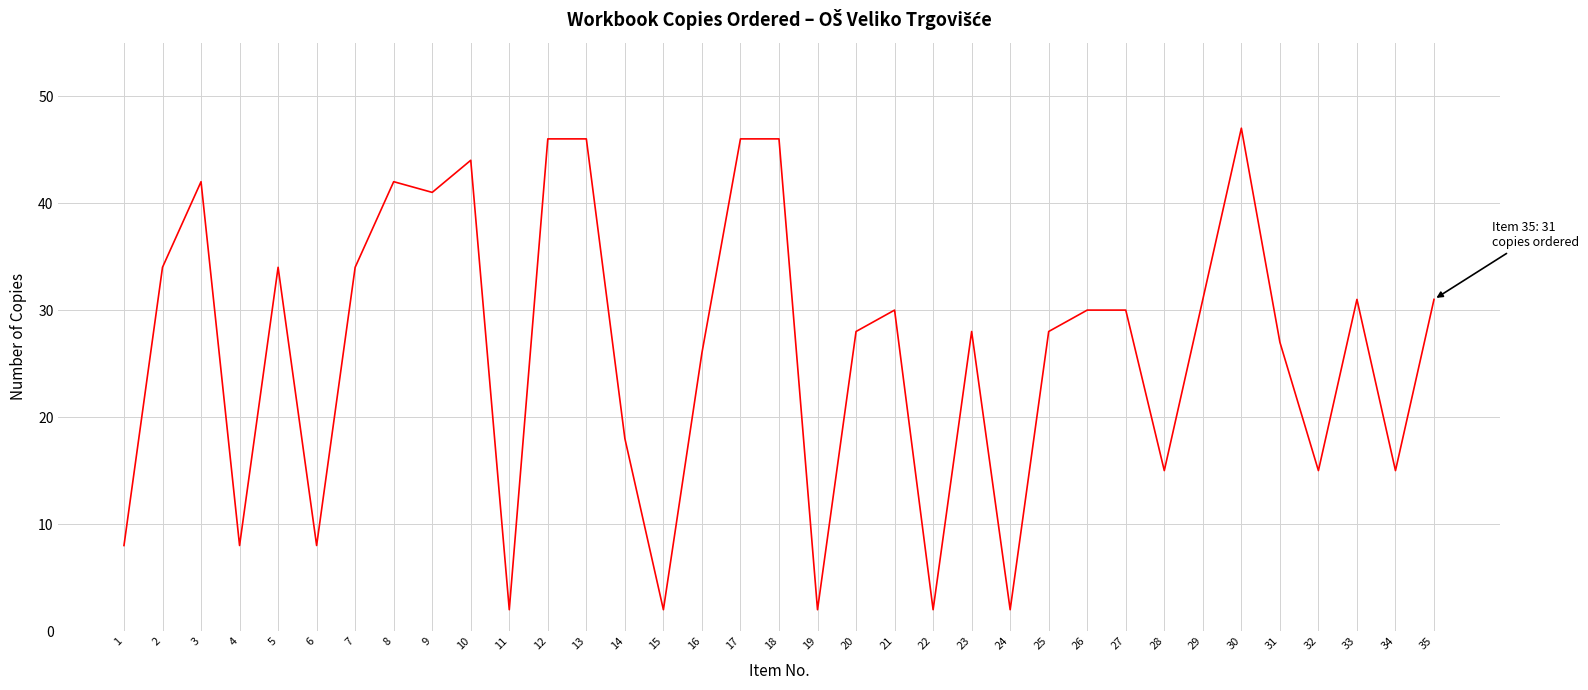

True or false: the data has more than 1 interior local peaks.

True